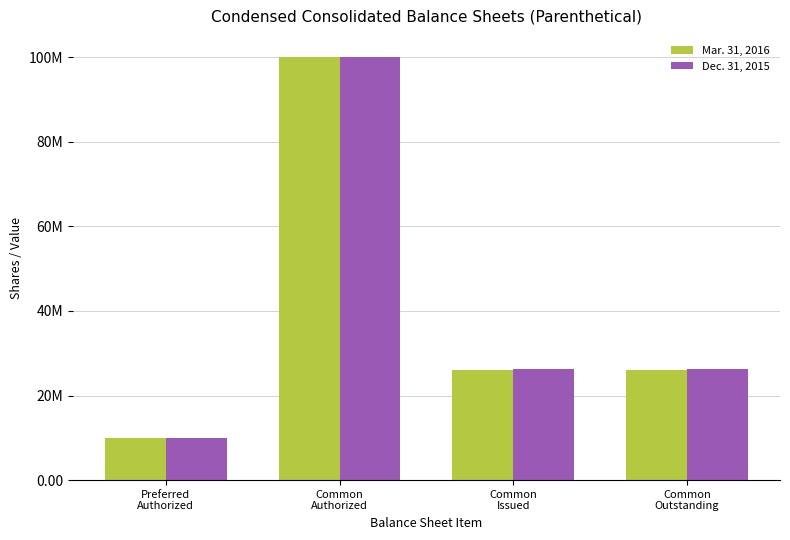

The value of Dec. 31, 2015 at Preferred
Authorized is 15940824. True or false?

False